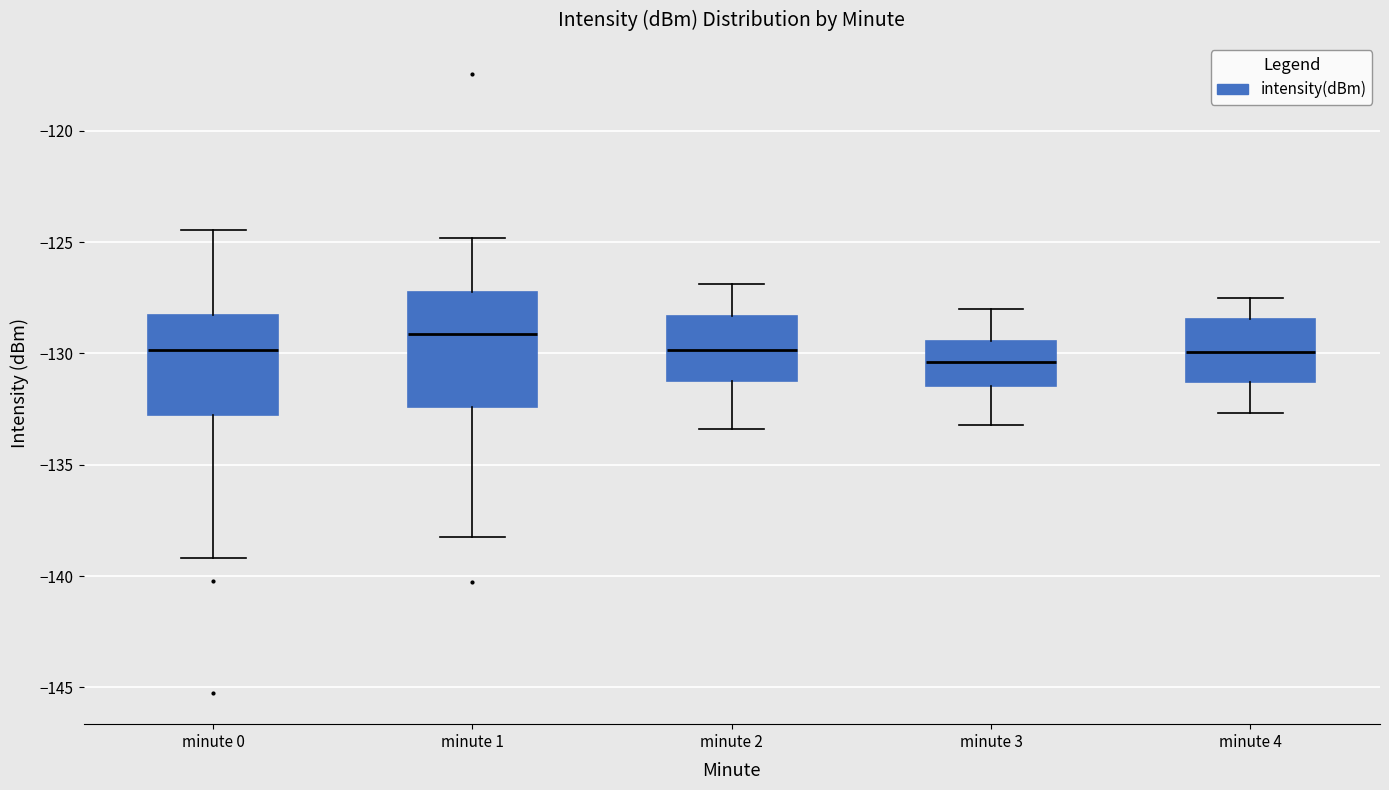

Reading left to right, read every box against the y-axis: the position of its median line, the range the box covers, and the ends of its whiskers. The values are not printed on the chart, so give them approximately, as read against the axis.

minute 0: median -130.0, box -133.0 to -128.5, whiskers -139.0 to -124.5
minute 1: median -129.0, box -132.5 to -127.0, whiskers -138.0 to -125.0
minute 2: median -130.0, box -131.0 to -128.5, whiskers -133.5 to -127.0
minute 3: median -130.5, box -131.5 to -129.5, whiskers -133.0 to -128.0
minute 4: median -130.0, box -131.5 to -128.5, whiskers -132.5 to -127.5